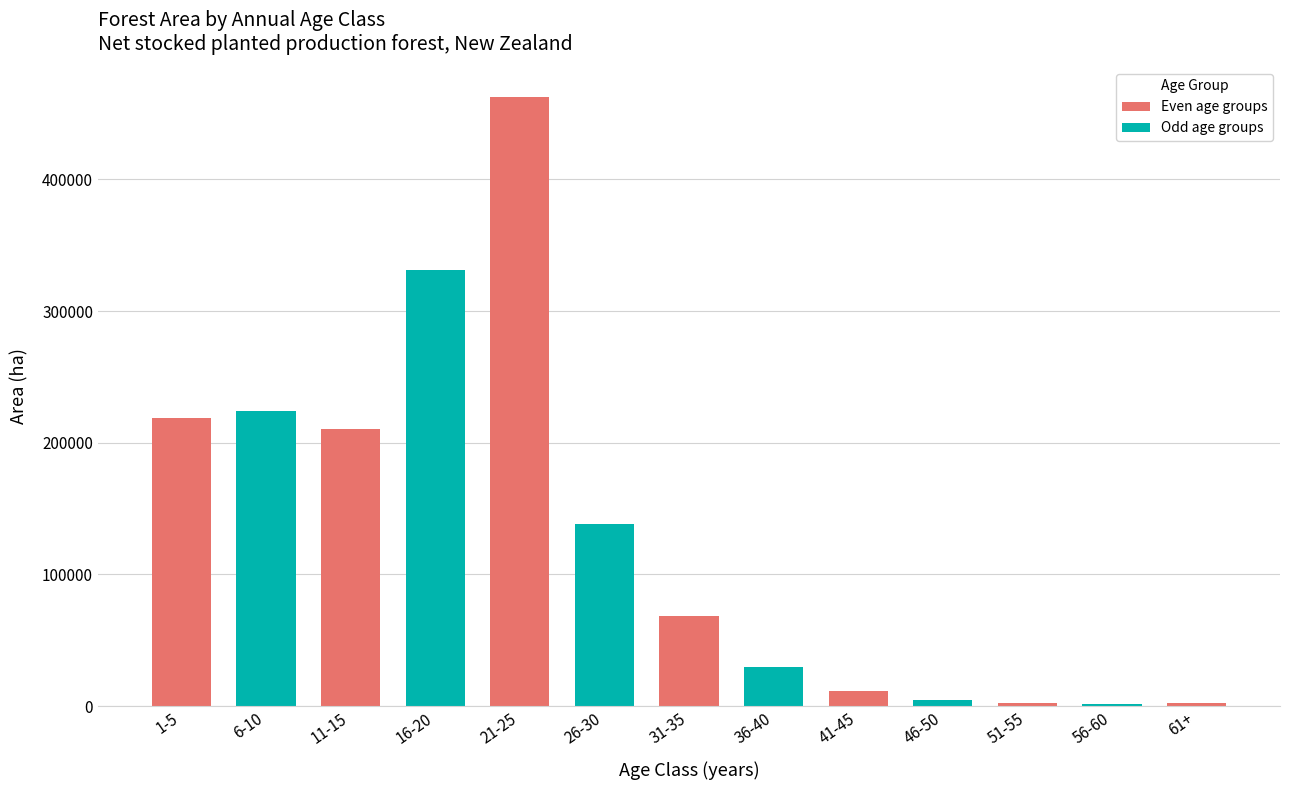

How many data points does each series have?

13